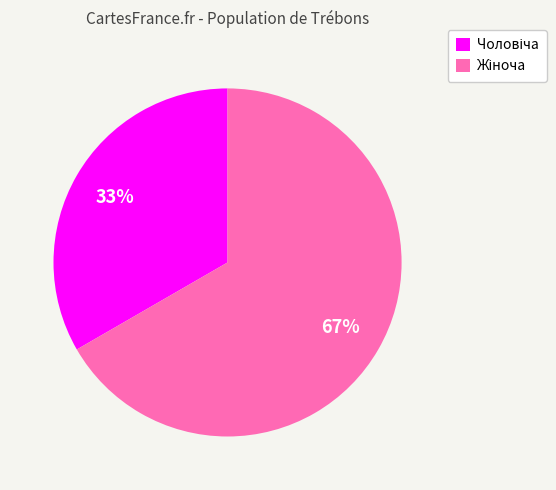

Is there any slice that represents more than half of the pie?

Yes